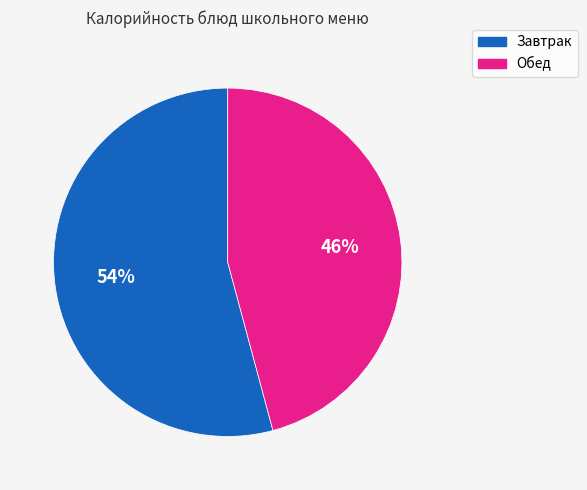

To the nearest percent, what is the difference between the largest and smallest slice percentages?

8%